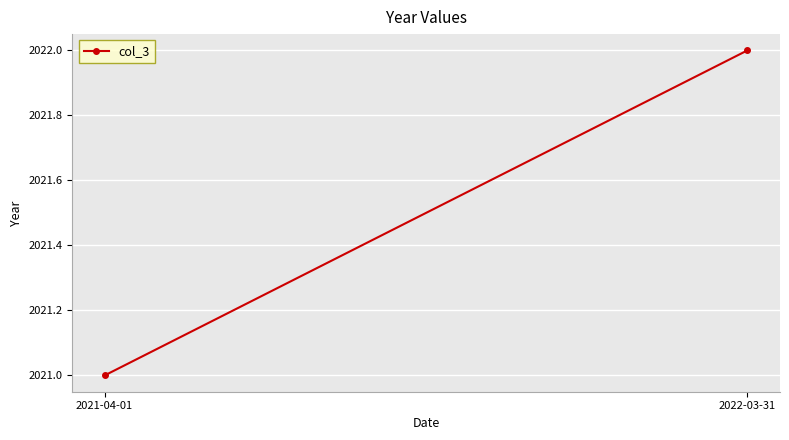

The chart shows a value of 2022 at 2022-03-31. True or false?

True